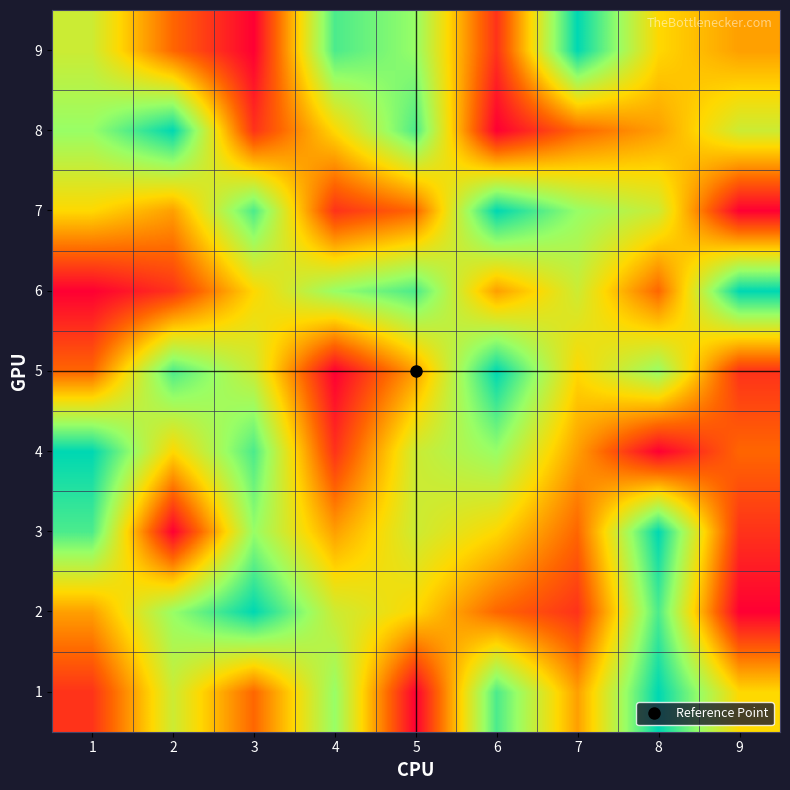

At which category is the sum across all series the highest?

8